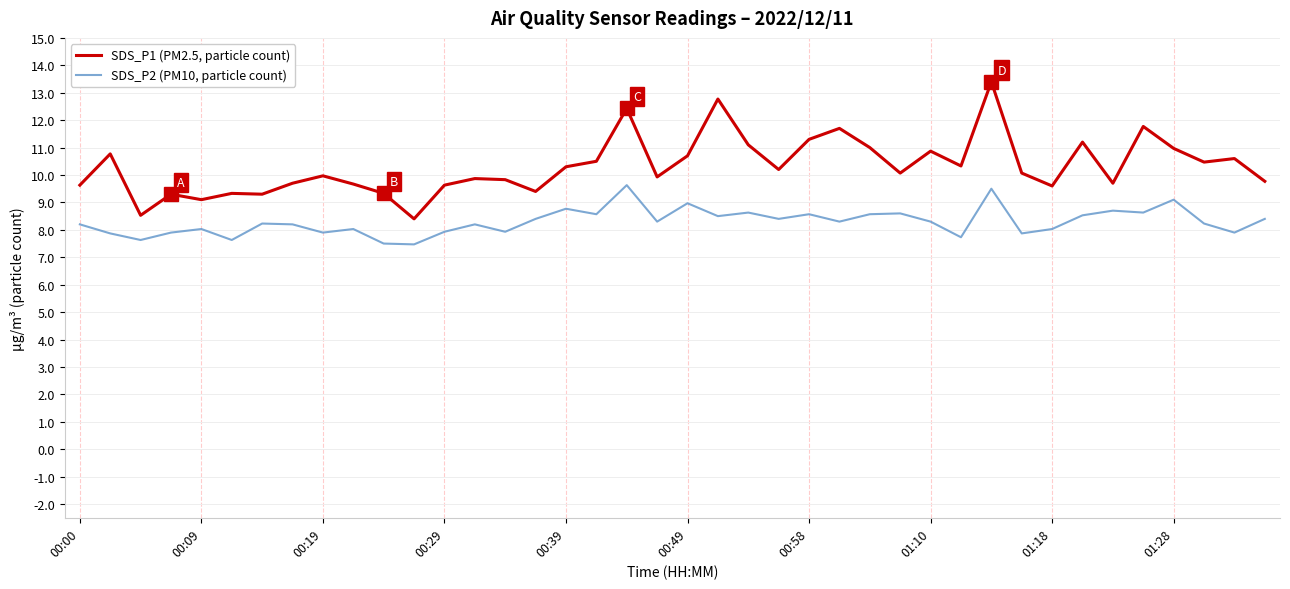

What is the minimum value shown in the chart?

7.5